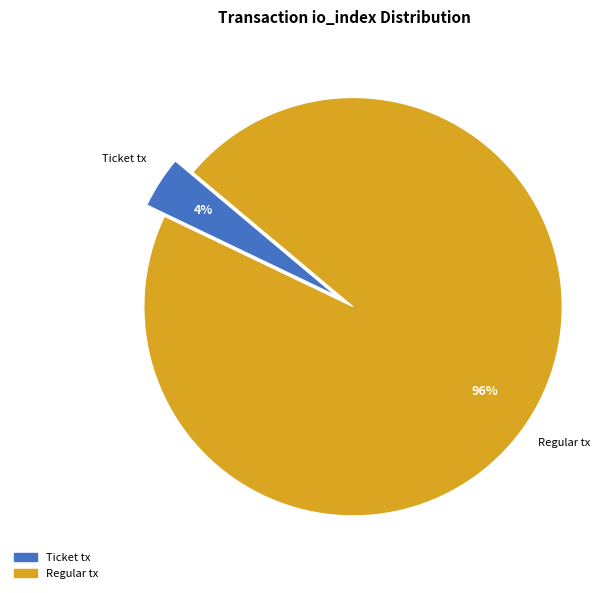

Is there a majority slice in this chart?

Yes